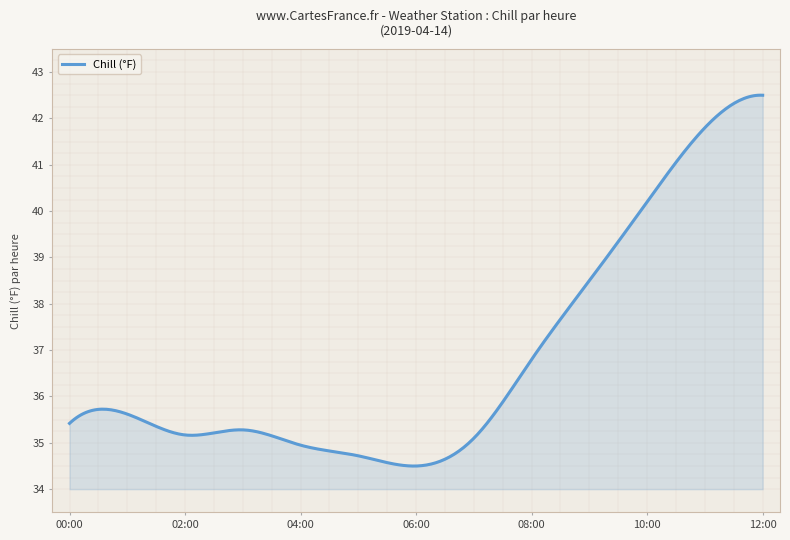

What is the smallest value displayed?

34.5